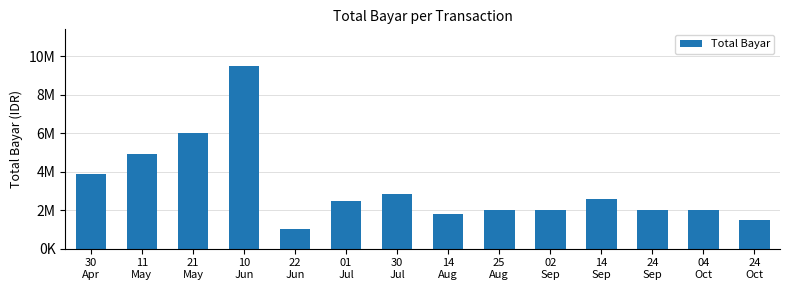

Reading left to right, transcribe all the data shown in this chart.

30
Apr=3900000	11
May=4900000	21
May=6010000	10
Jun=9488000	22
Jun=1000000	01
Jul=2500000	30
Jul=2863500	14
Aug=1825400	25
Aug=2000000	02
Sep=2000000	14
Sep=2600000	24
Sep=2000000	04
Oct=2000000	24
Oct=1500000